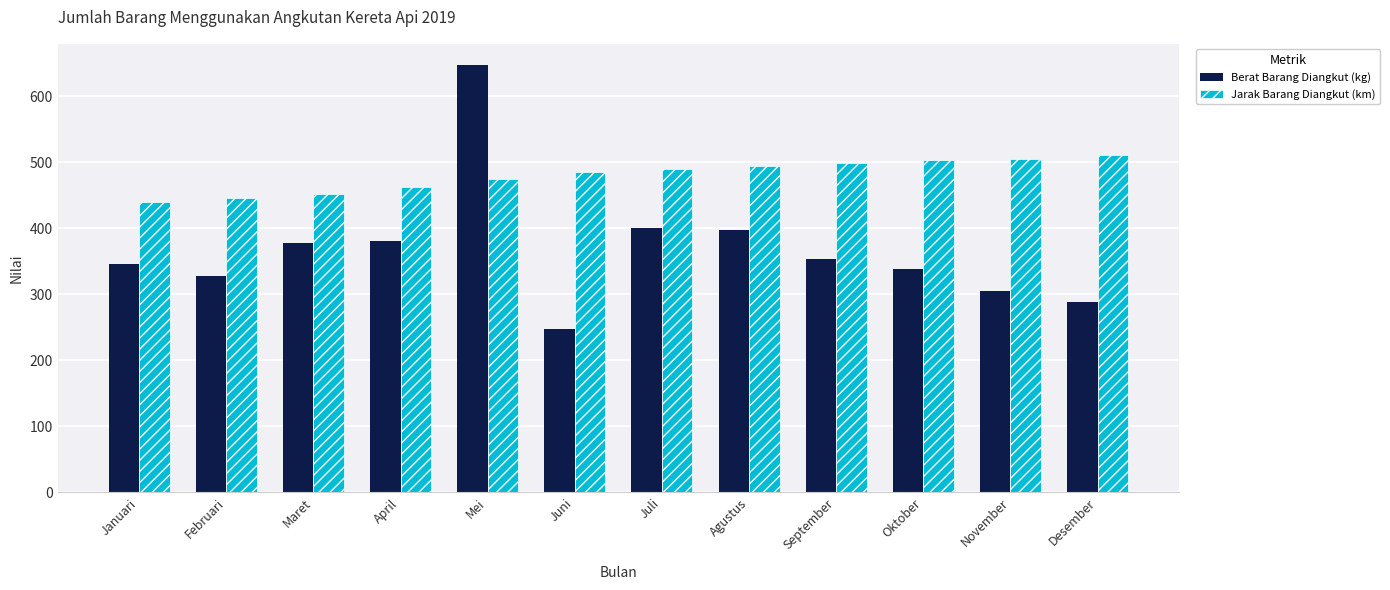

At which label does Berat Barang Diangkut (kg) reach its minimum?

Juni